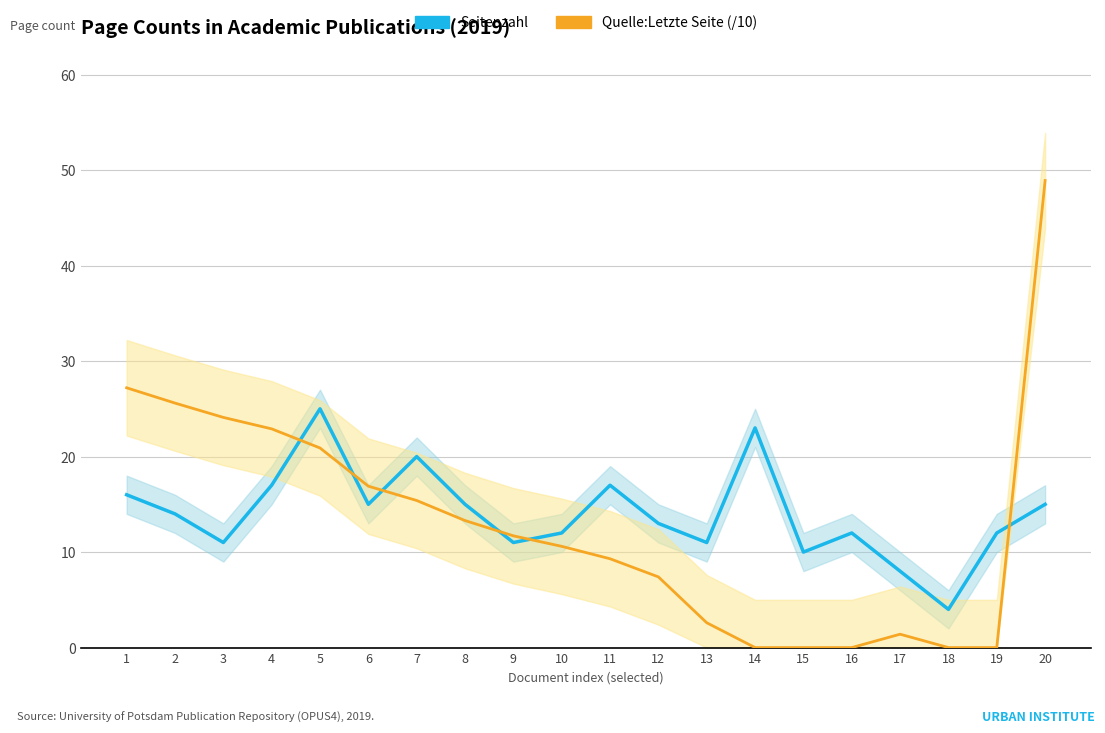

Does the chart have visible grid lines?

Yes